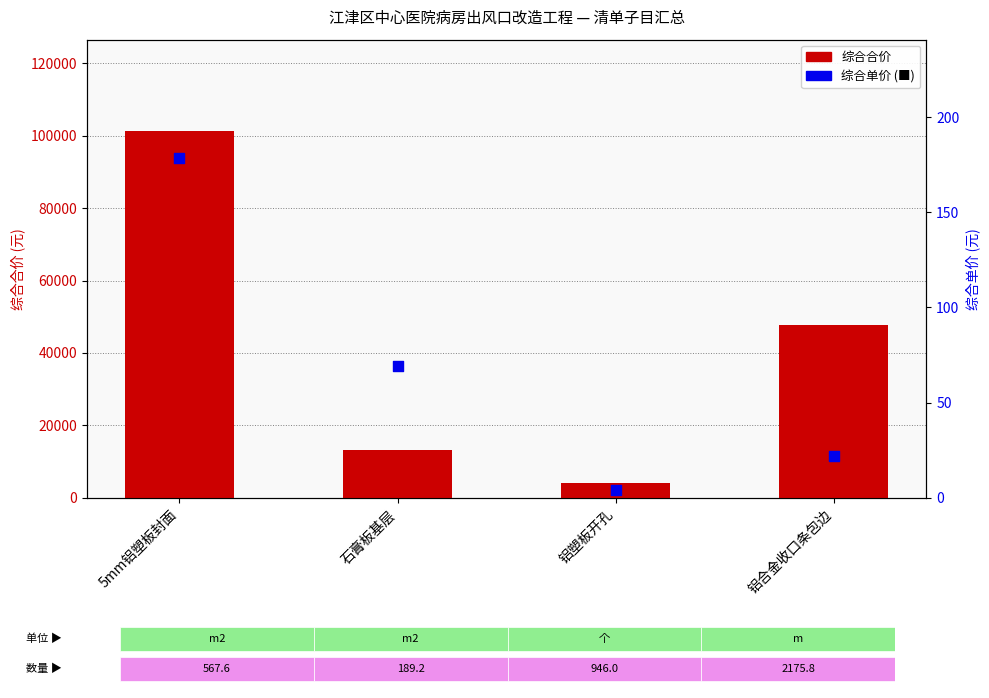

At how many categories does at least one series exceed 95586?

1